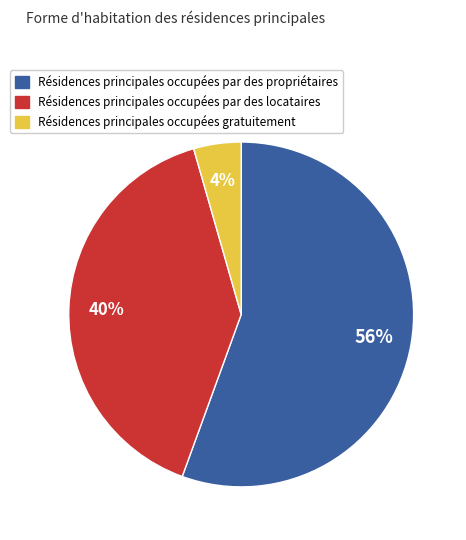

To the nearest percent, what is the average slice percentage?

33%